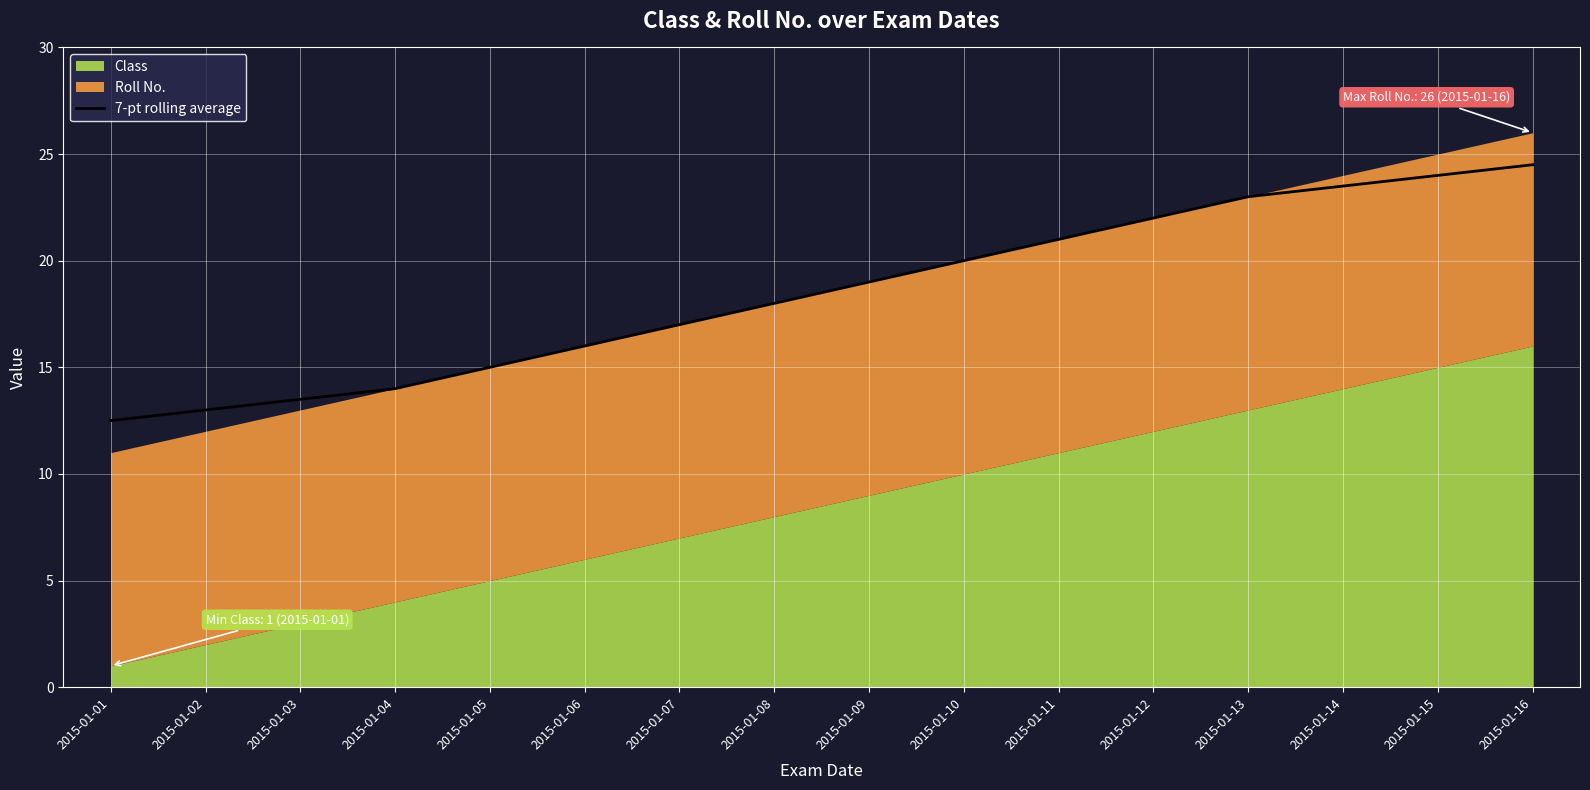

The value at 2015-01-09 is 31.3. True or false?

False